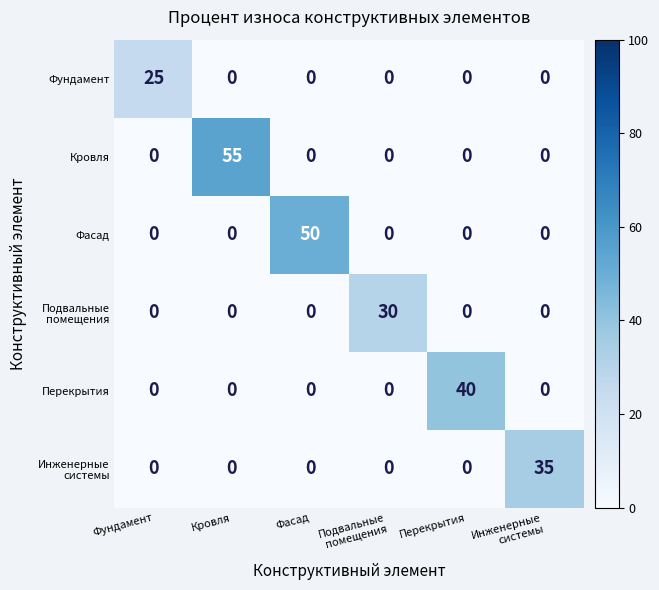

At which category is the sum across all series the highest?

Кровля